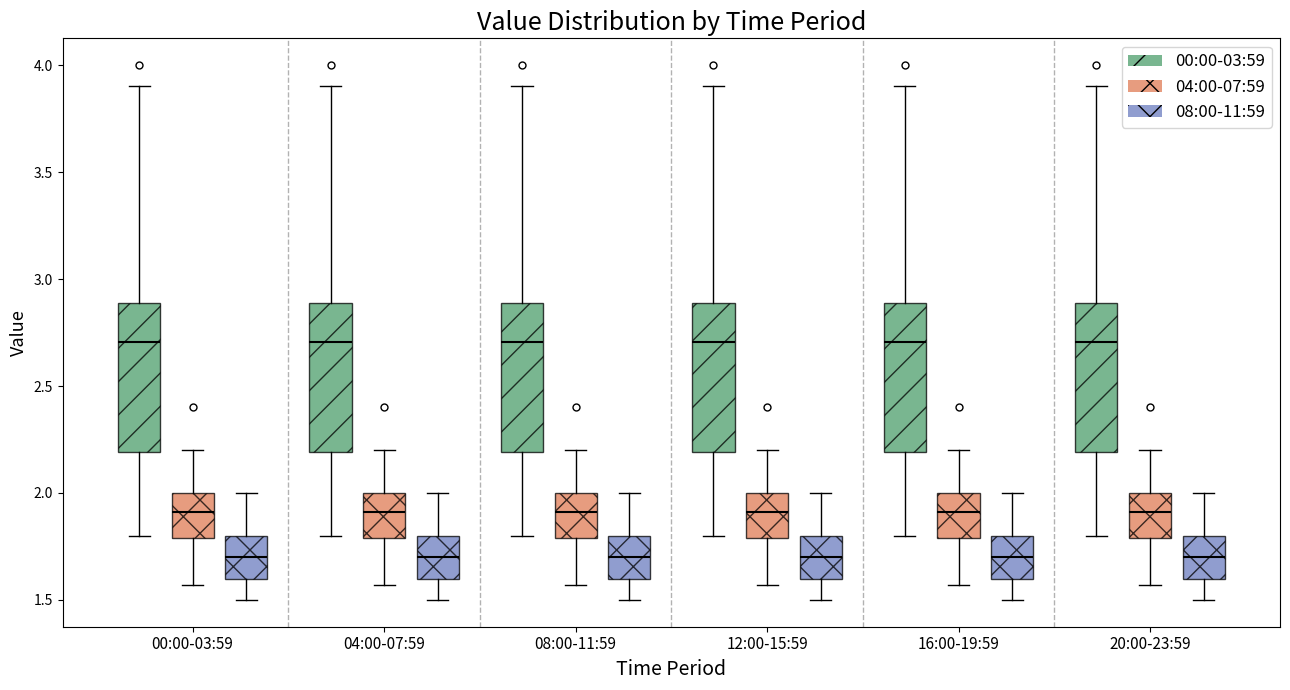

Reading left to right, transcribe this box plot: for each box, give where its median line is, the range the box spans, and where its two whiskers end, as read against the y-axis. The values are not printed on the chart, so give them approximately, as read against the axis.

00:00-03:59 (00:00-03:59): median 2.70, box 2.20 to 2.90, whiskers 1.80 to 3.90
00:00-03:59 (04:00-07:59): median 1.90, box 1.80 to 2.00, whiskers 1.55 to 2.20
00:00-03:59 (08:00-11:59): median 1.70, box 1.60 to 1.80, whiskers 1.50 to 2.00
04:00-07:59 (00:00-03:59): median 2.70, box 2.20 to 2.90, whiskers 1.80 to 3.90
04:00-07:59 (04:00-07:59): median 1.90, box 1.80 to 2.00, whiskers 1.55 to 2.20
04:00-07:59 (08:00-11:59): median 1.70, box 1.60 to 1.80, whiskers 1.50 to 2.00
08:00-11:59 (00:00-03:59): median 2.70, box 2.20 to 2.90, whiskers 1.80 to 3.90
08:00-11:59 (04:00-07:59): median 1.90, box 1.80 to 2.00, whiskers 1.55 to 2.20
08:00-11:59 (08:00-11:59): median 1.70, box 1.60 to 1.80, whiskers 1.50 to 2.00
12:00-15:59 (00:00-03:59): median 2.70, box 2.20 to 2.90, whiskers 1.80 to 3.90
12:00-15:59 (04:00-07:59): median 1.90, box 1.80 to 2.00, whiskers 1.55 to 2.20
12:00-15:59 (08:00-11:59): median 1.70, box 1.60 to 1.80, whiskers 1.50 to 2.00
16:00-19:59 (00:00-03:59): median 2.70, box 2.20 to 2.90, whiskers 1.80 to 3.90
16:00-19:59 (04:00-07:59): median 1.90, box 1.80 to 2.00, whiskers 1.55 to 2.20
16:00-19:59 (08:00-11:59): median 1.70, box 1.60 to 1.80, whiskers 1.50 to 2.00
20:00-23:59 (00:00-03:59): median 2.70, box 2.20 to 2.90, whiskers 1.80 to 3.90
20:00-23:59 (04:00-07:59): median 1.90, box 1.80 to 2.00, whiskers 1.55 to 2.20
20:00-23:59 (08:00-11:59): median 1.70, box 1.60 to 1.80, whiskers 1.50 to 2.00